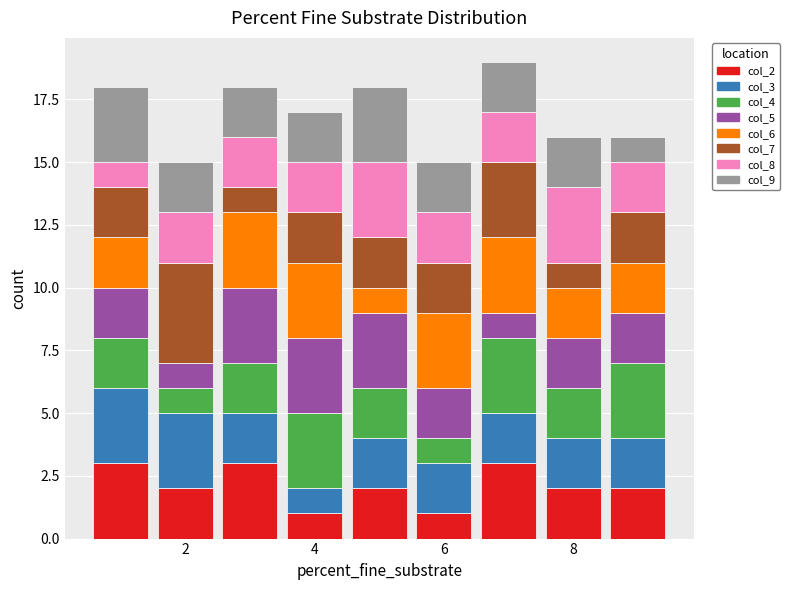

Which range on the x-axis has the tallest stacked bar (by total height)?

6.5 to 7.5